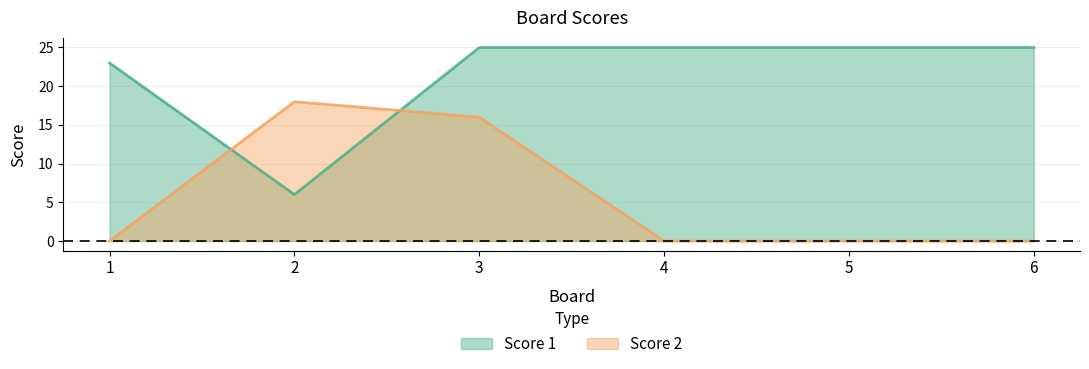

How many interior local valleys does the Score 1 series have?

1